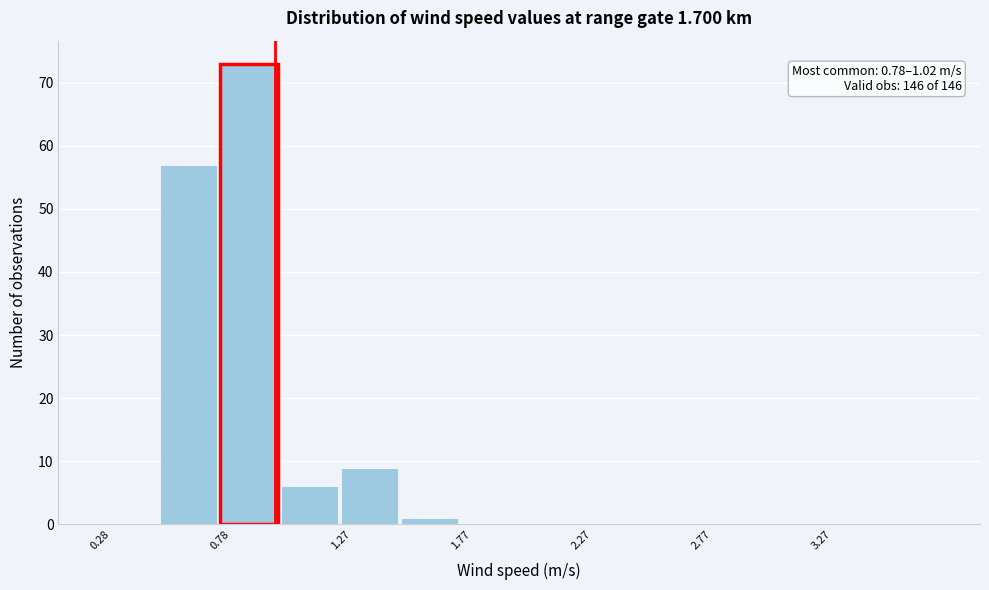

Which range on the x-axis has the tallest bar?

0.775 to 1.025